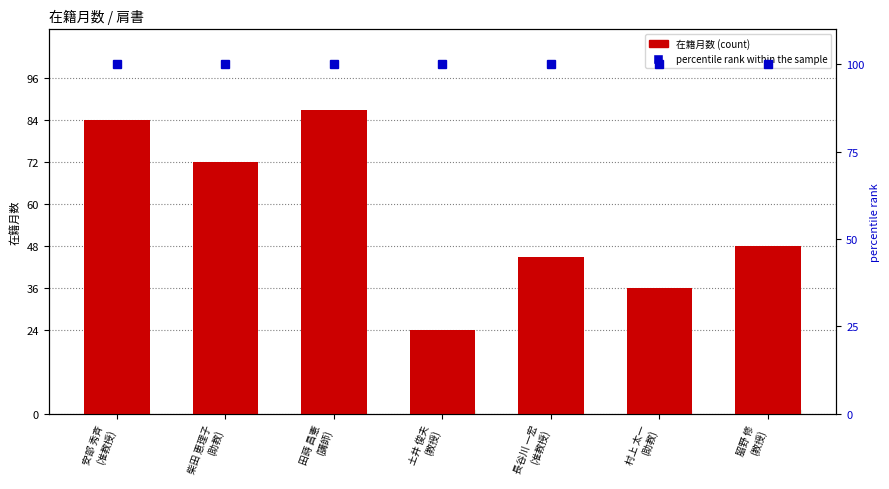

True or false: 在籍月数 has a value of 134 at 田蒔 昌憲
(講師).

False